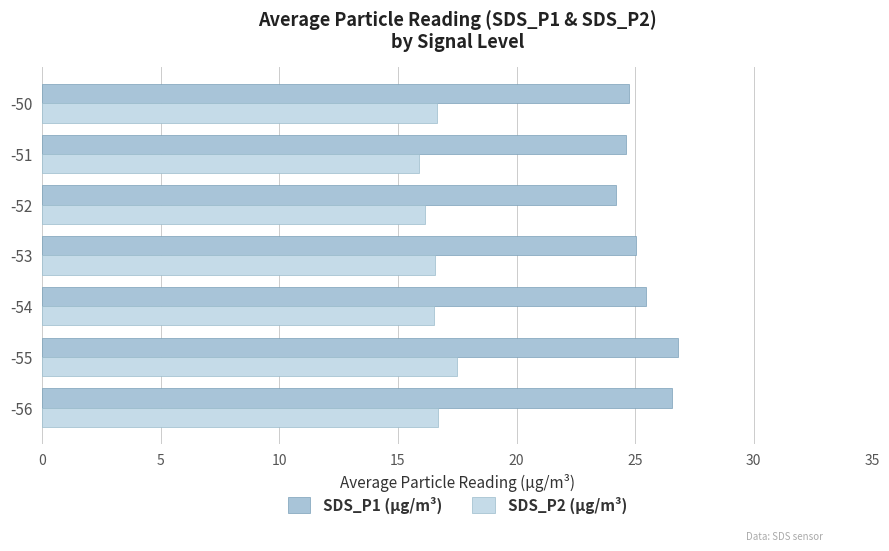

Is it true that SDS_P2 (µg/m³) equals 16.1 at -52?

True